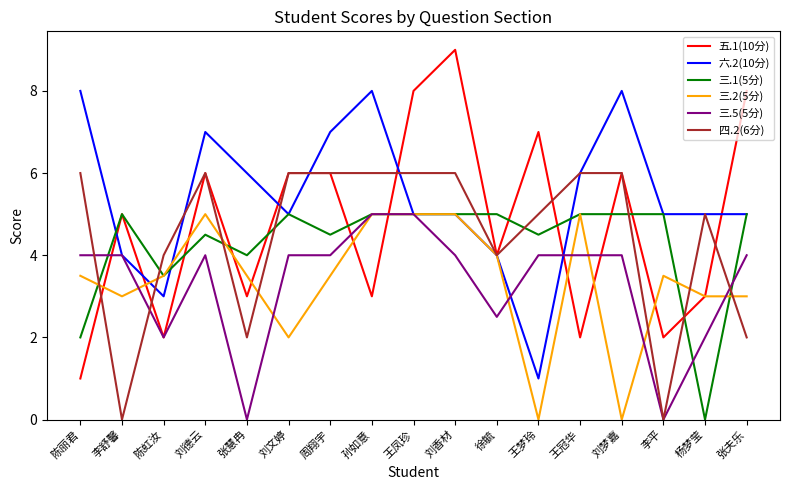

At 张慧冉, list the series in order from smallest to largest.

三.5(5分), 四.2(6分), 五.1(10分), 三.2(5分), 三.1(5分), 六.2(10分)